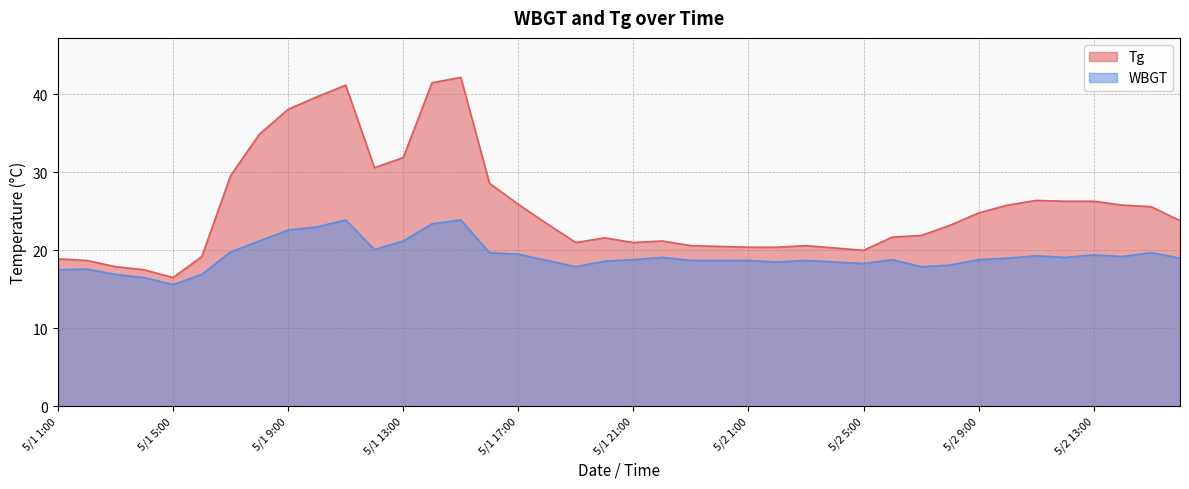

What is the average value of the WBGT series?

19.3